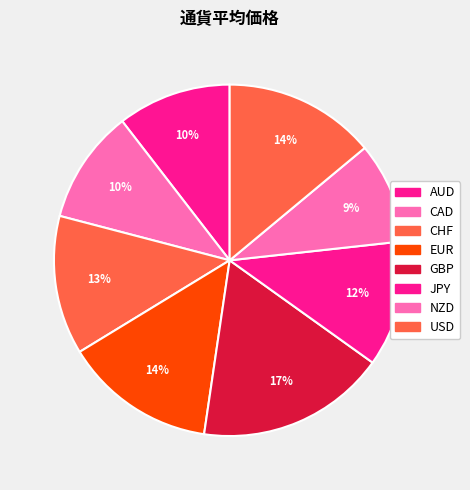

The JPY slice represents 1% of the pie. True or false?

False